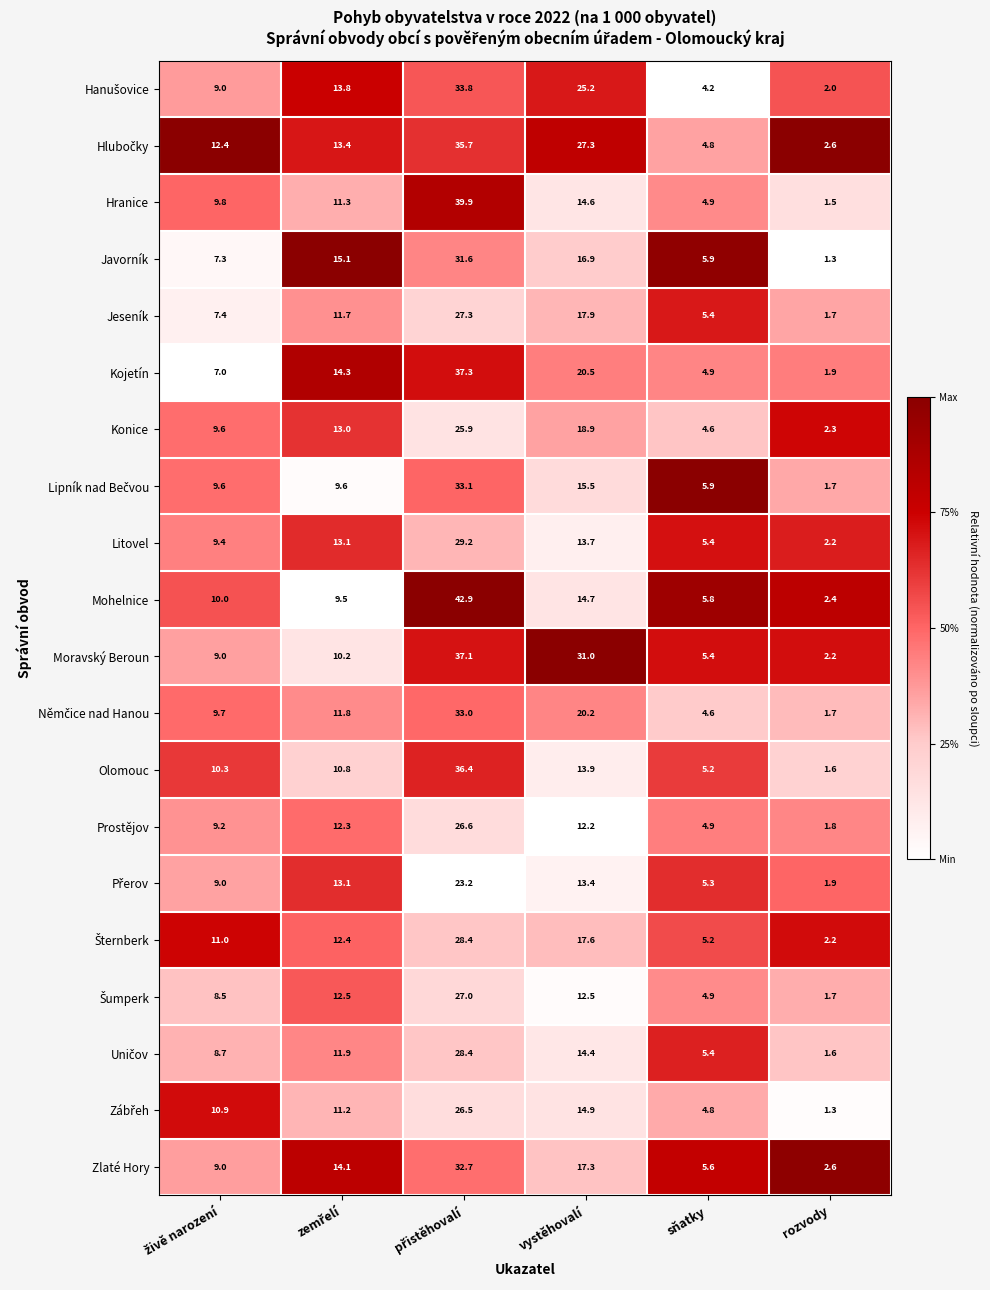

What is the greatest value displayed?

42.9